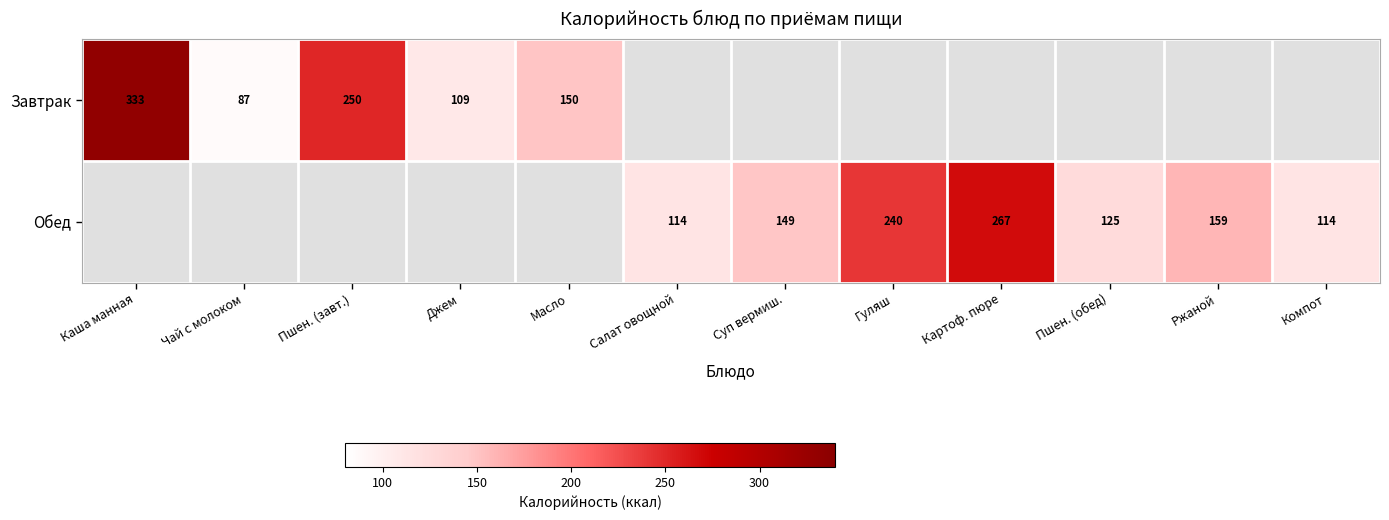

True or false: Завтрак has a value of 162 at Каша манная.

False